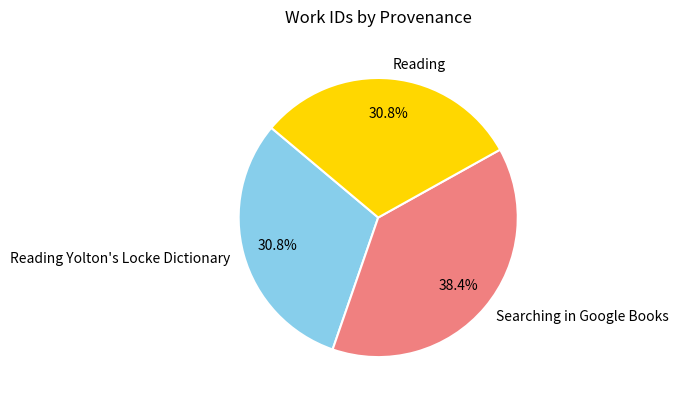

What portion of the pie excludes Reading Yolton's Locke Dictionary?

69.2%